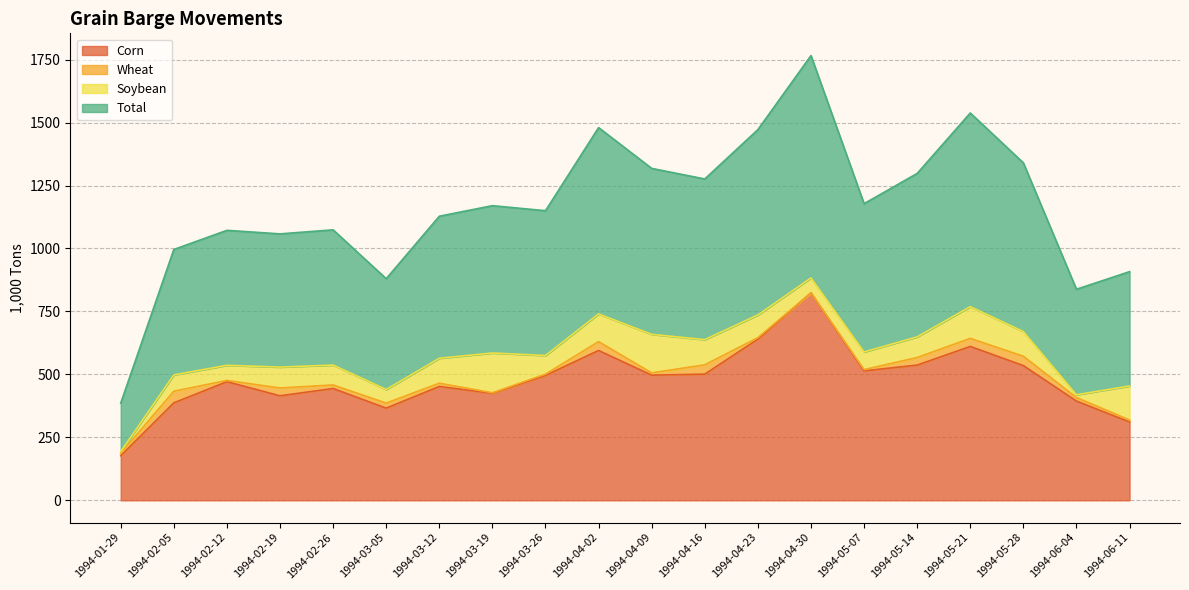

What is the label of the 5th point from the left?

1994-02-26